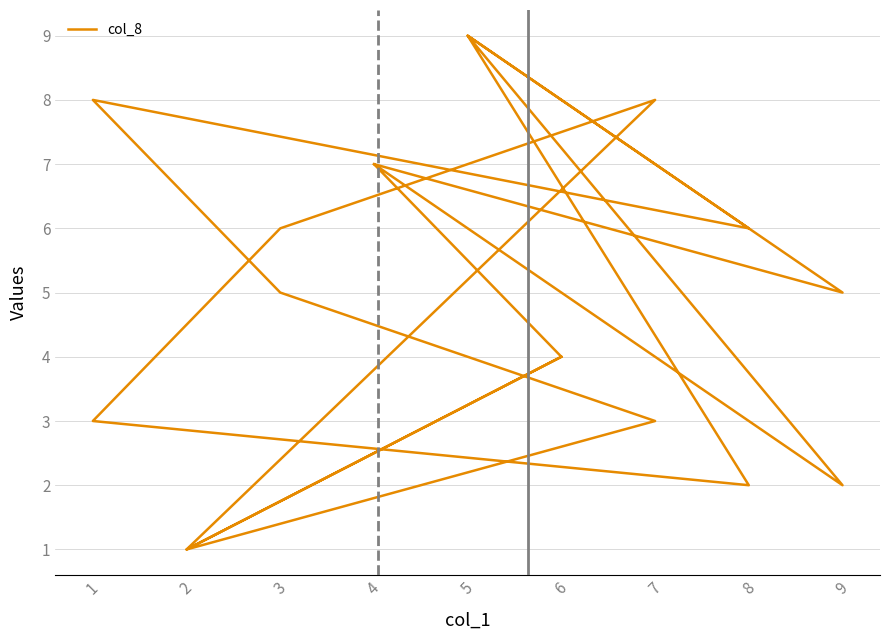

Does the chart have visible grid lines?

Yes